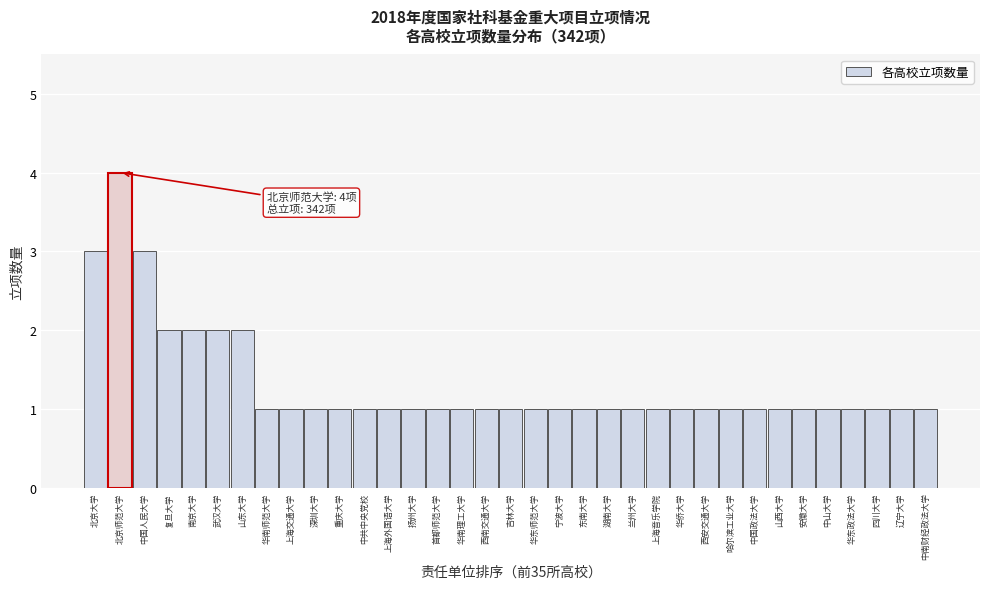

What is the difference between the maximum and minimum values?

3